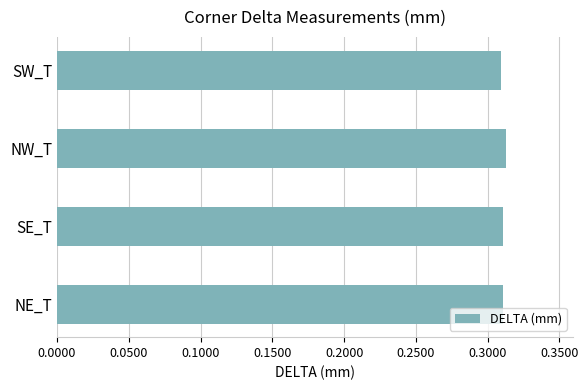

The value at NW_T is 0.4. True or false?

False